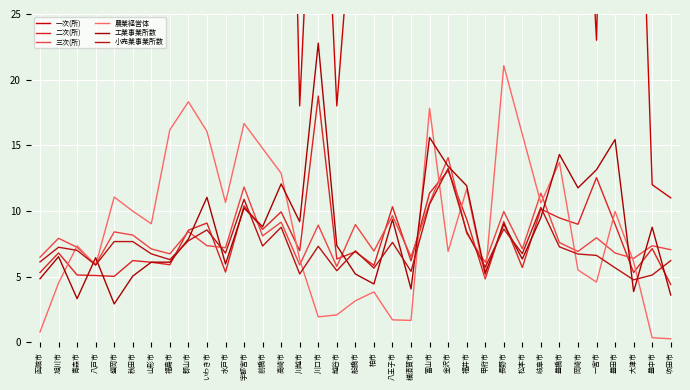

At which label does 農業経営体 first exceed 7?

青森市